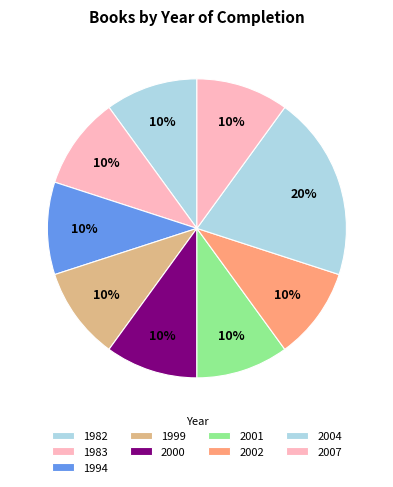

Count the number of slices in the pie.

9